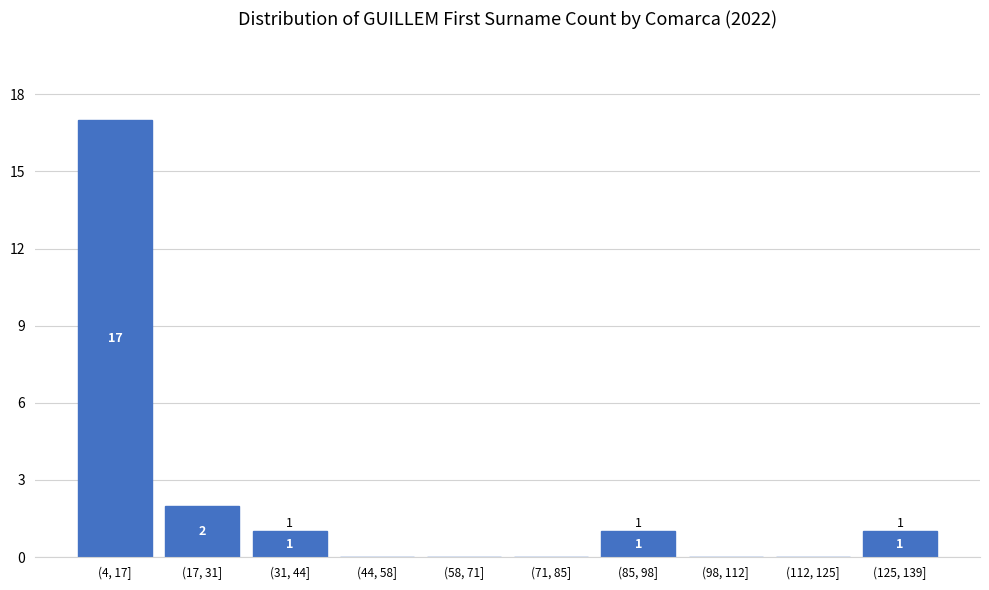

Reading right to left, list all the values displayed in this chart.

(125, 139]=1	(112, 125]=0	(98, 112]=0	(85, 98]=1	(71, 85]=0	(58, 71]=0	(44, 58]=0	(31, 44]=1	(17, 31]=2	(4, 17]=17